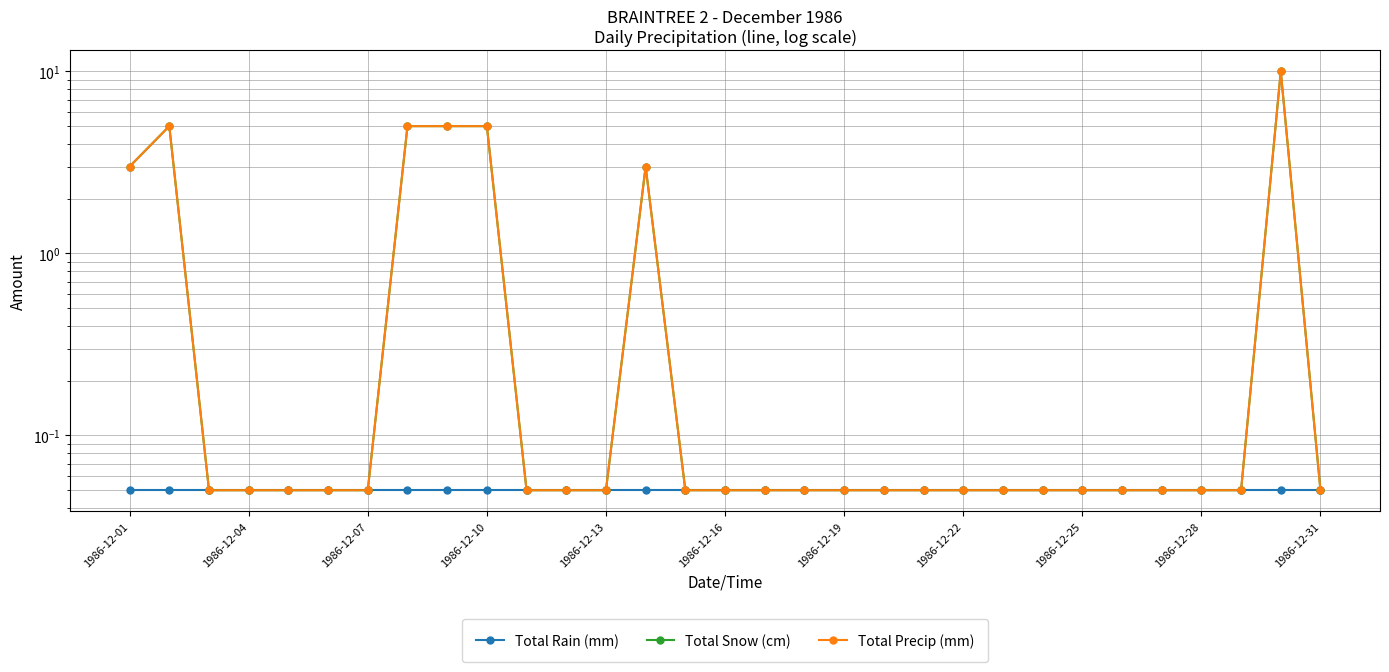

The value of Total Rain (mm) at 1986-12-10 is 0.0. True or false?

False